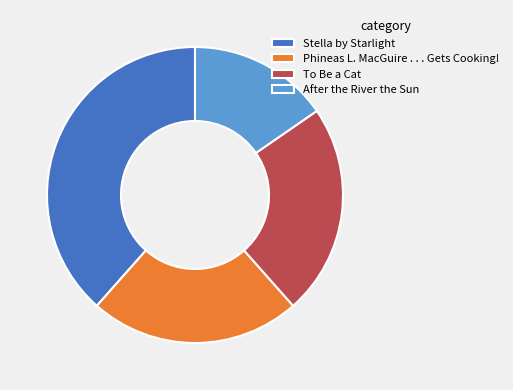

What is the largest slice in the pie chart?

Stella by Starlight